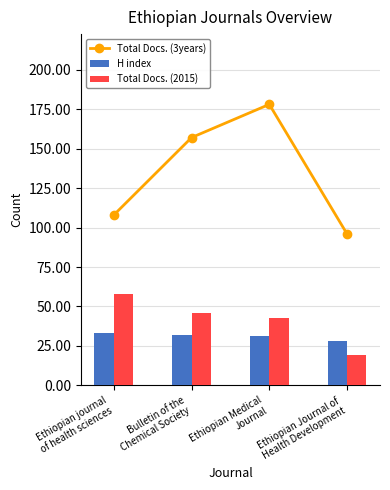

At which label does H index first exceed 32?

Ethiopian journal
of health sciences